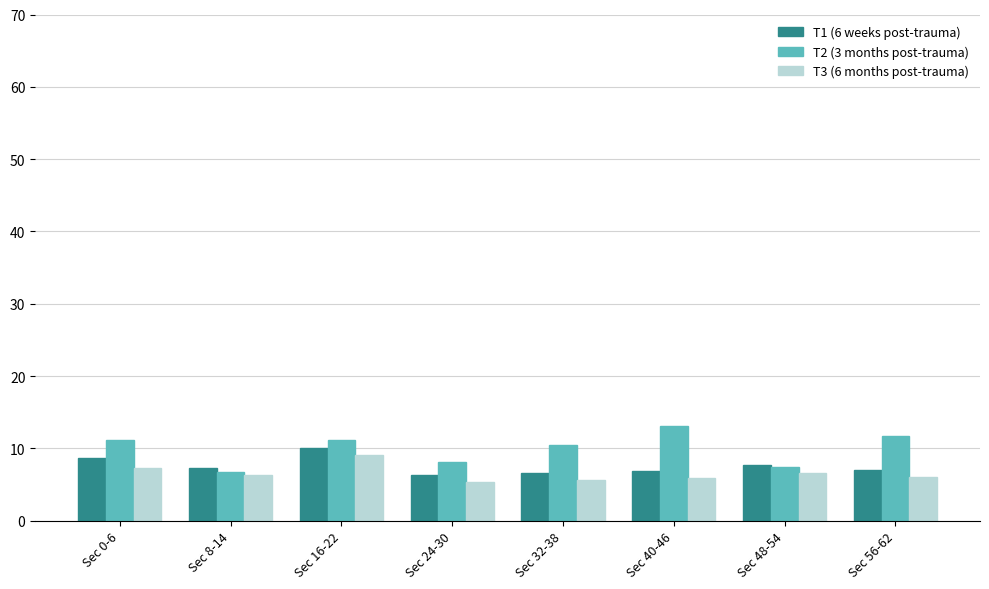

Is the value of T3 (6 months post-trauma) at Sec 40-46 greater than the value of T2 (3 months post-trauma) at Sec 24-30?

No